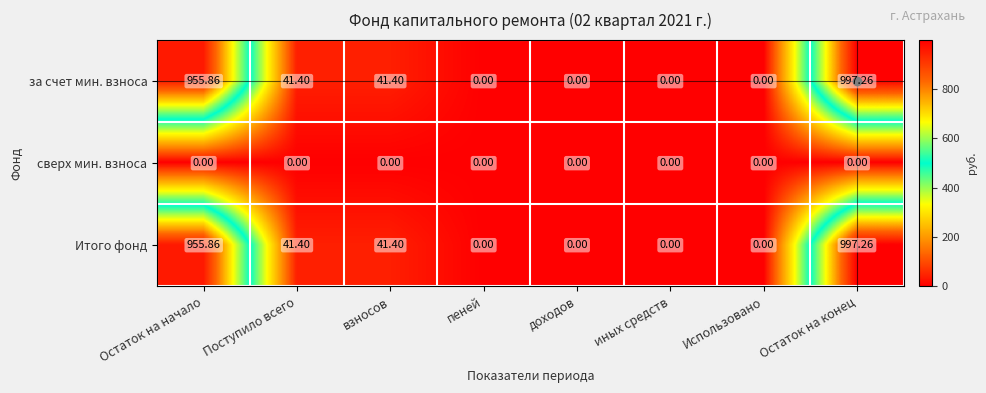

How many distinct data groups are displayed?

3